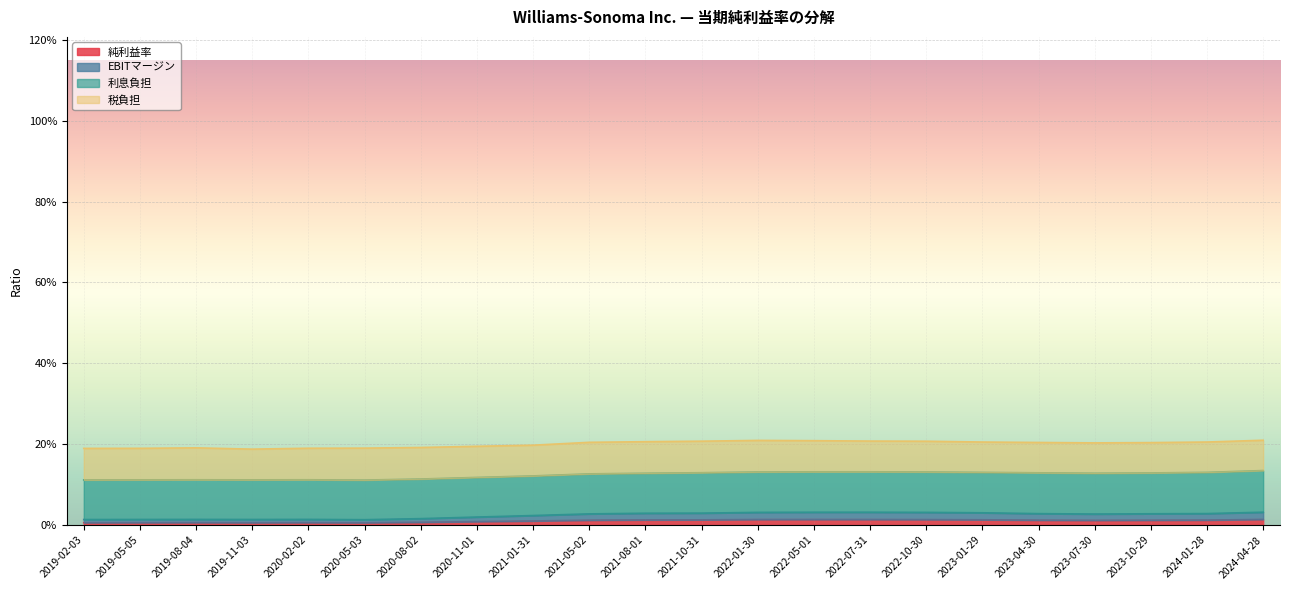

True or false: 純利益率 and EBITマージン intersect in this chart.

False